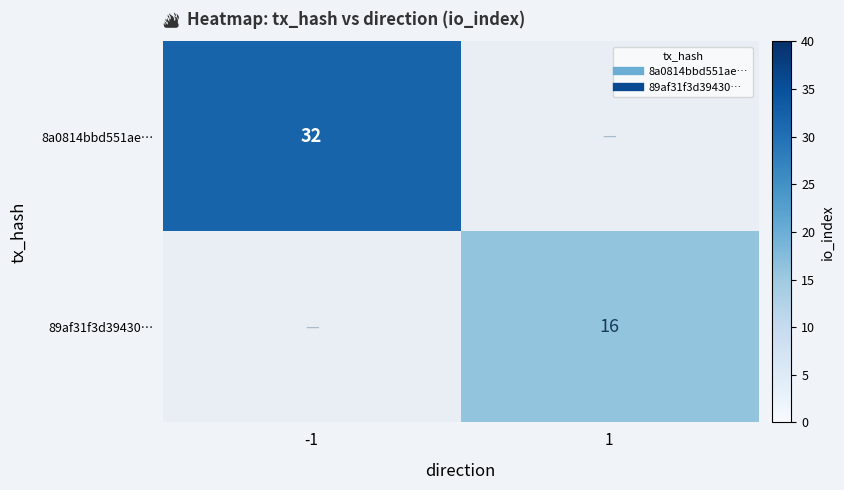

Which label corresponds to the largest value in the chart?

-1